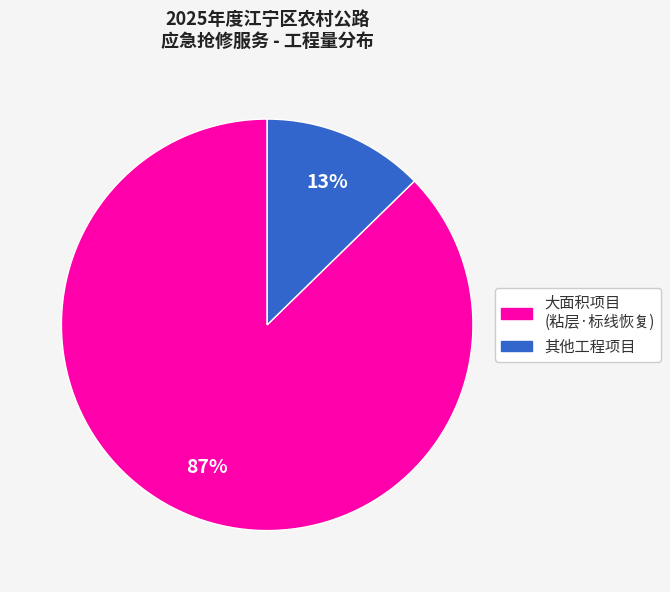

To the nearest percent, what is the average slice percentage?

50%